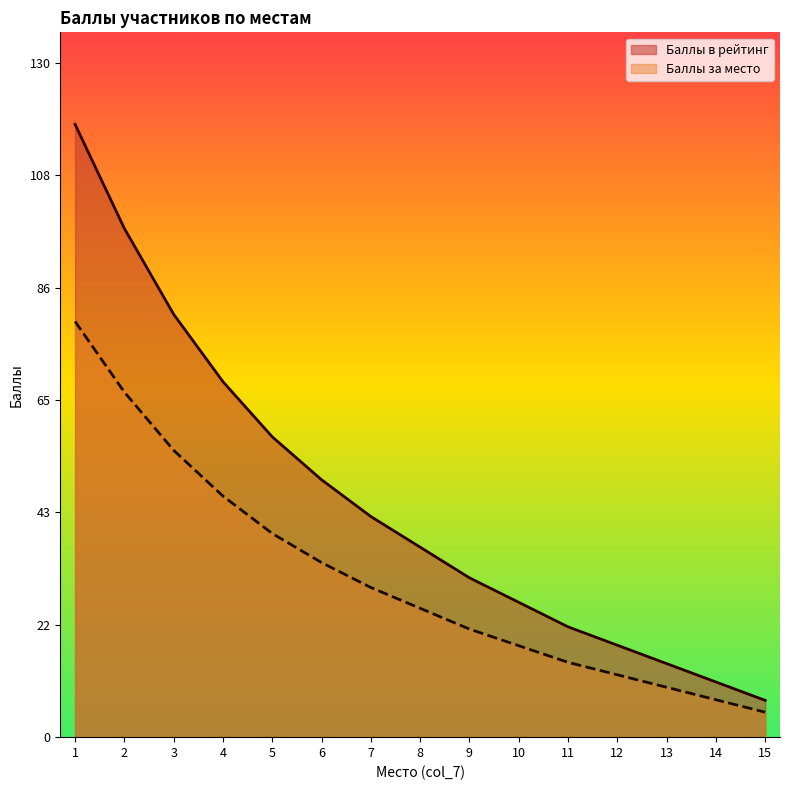

Is it true that Баллы за место equals 80.0 at 1?

True